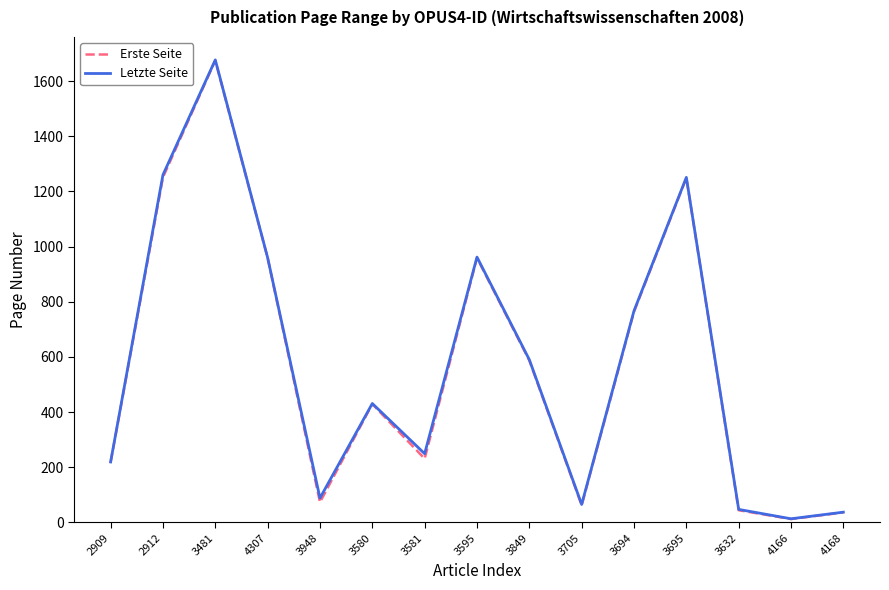

At which label does Letzte Seite first exceed 431?

2912